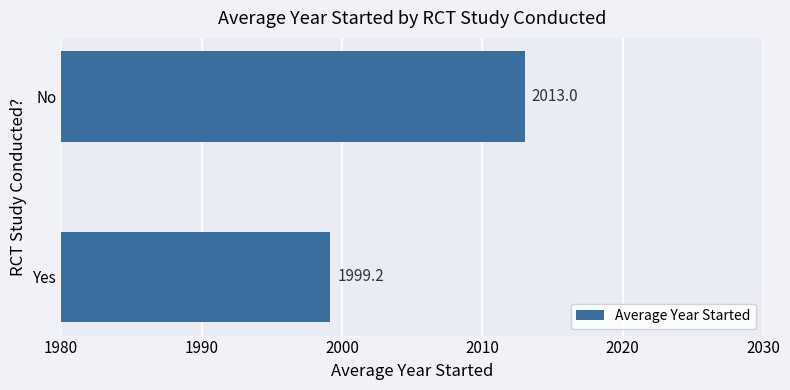

How many bars are there in total?

2